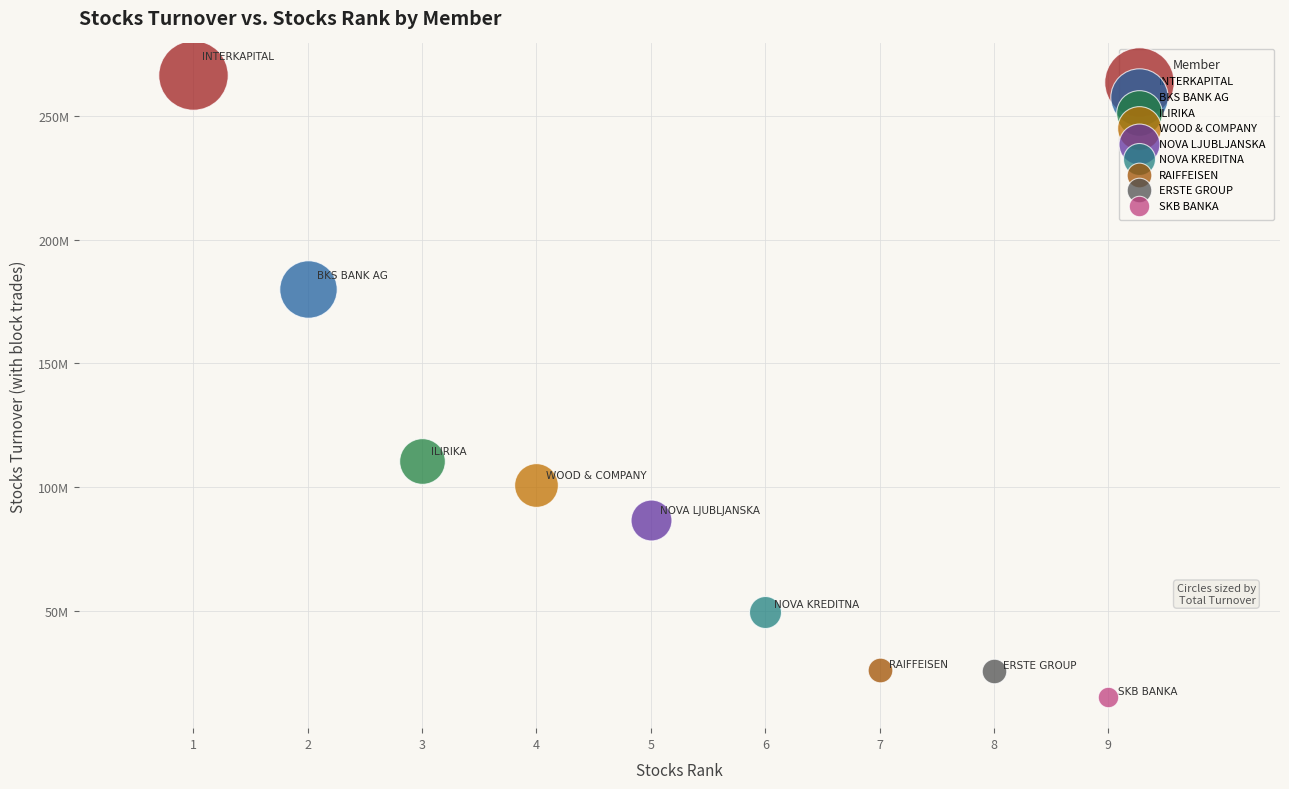

What are all the series names shown in the legend?

INTERKAPITAL, BKS BANK AG, ILIRIKA, WOOD & COMPANY, NOVA LJUBLJANSKA, NOVA KREDITNA, RAIFFEISEN, ERSTE GROUP, SKB BANKA